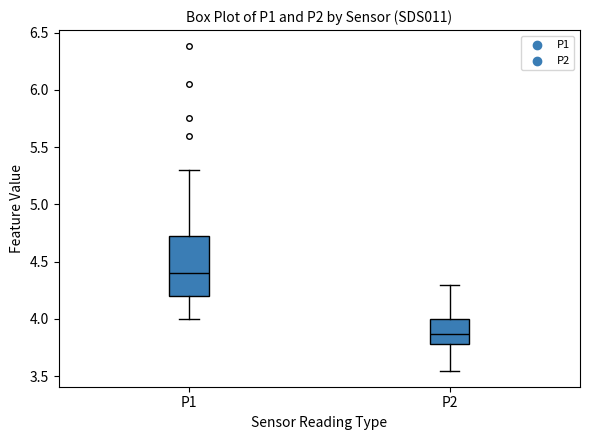

Which box has the highest median line?

P1